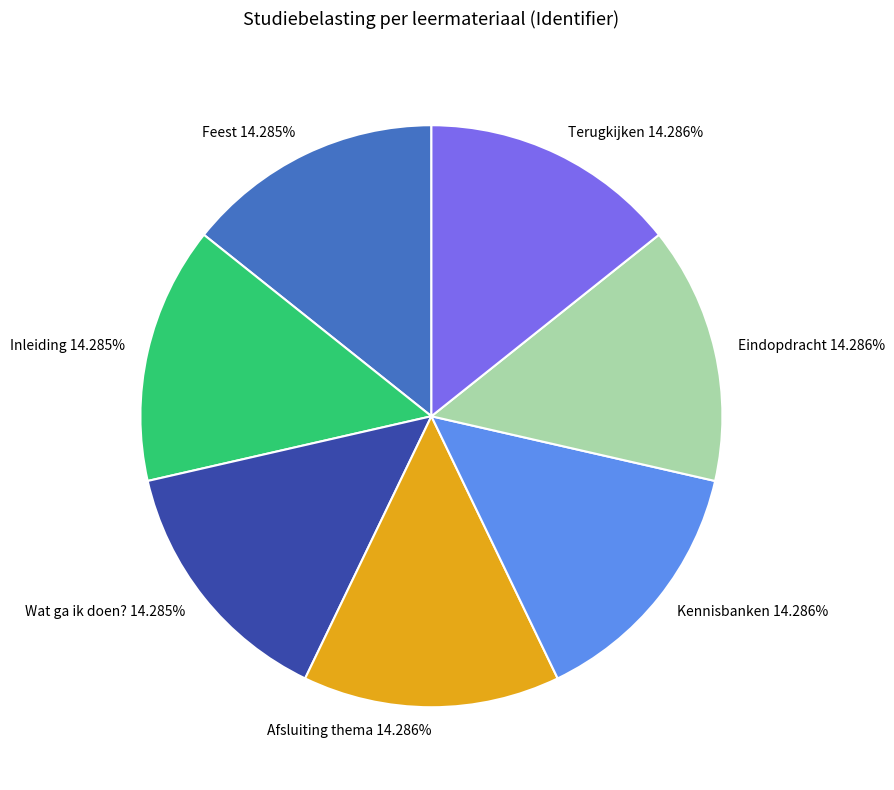

Approximately how many times larger is the value at Afsluiting thema 14.286% compared to Terugkijken 14.286%?

1.0